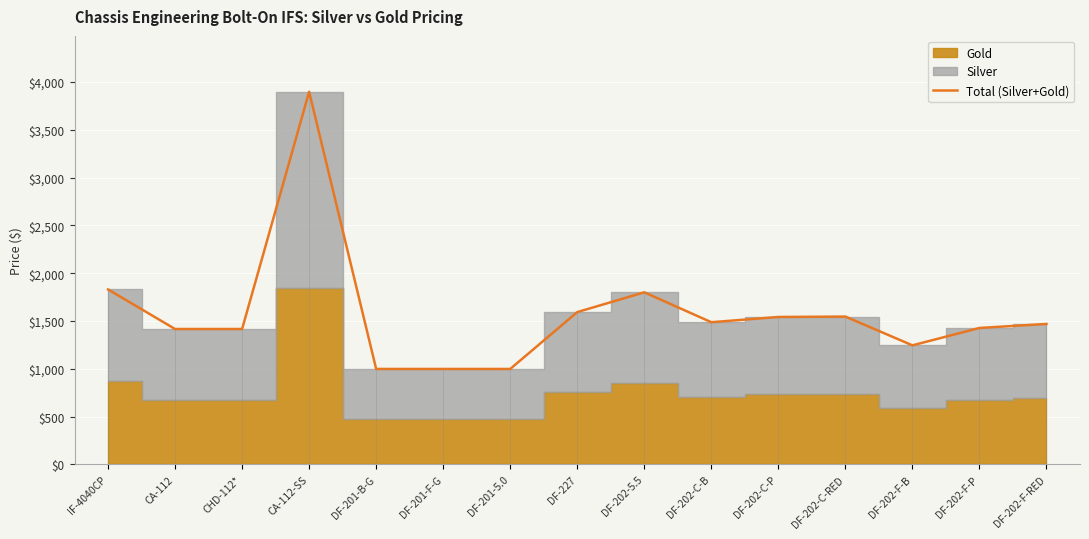

Rank the categories by value from highest to lowest.

CA-112-SS, IF-4040CP, DF-202-5.5, DF-227, DF-202-C-RED, DF-202-C-P, DF-202-C-B, DF-202-F-RED, DF-202-F-P, CA-112, CHD-112*, DF-202-F-B, DF-201-B-G, DF-201-F-G, DF-201-5.0